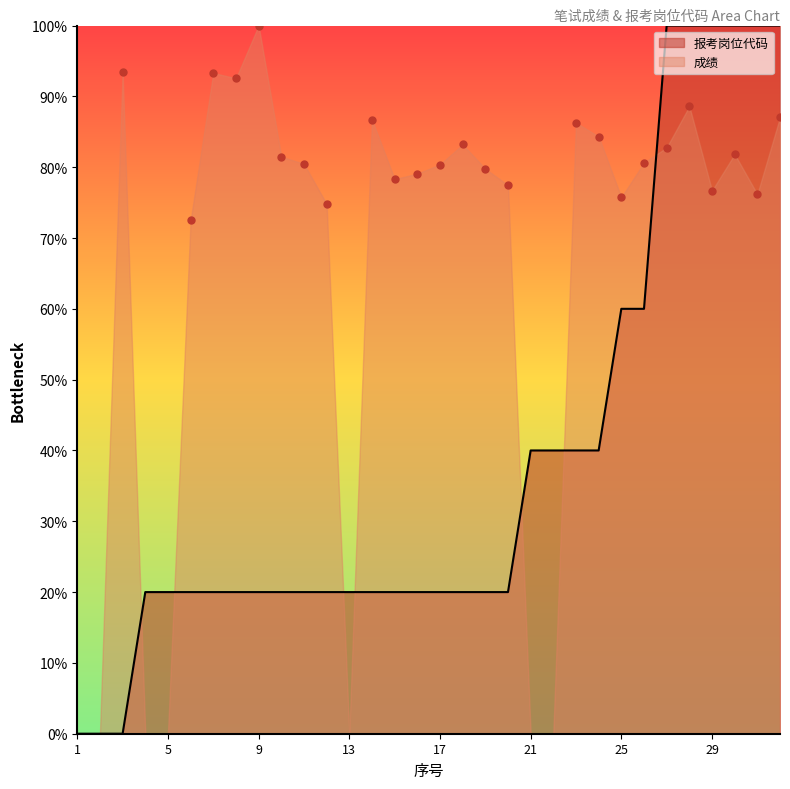

What is the change in value from 1 to 11?

+0.2